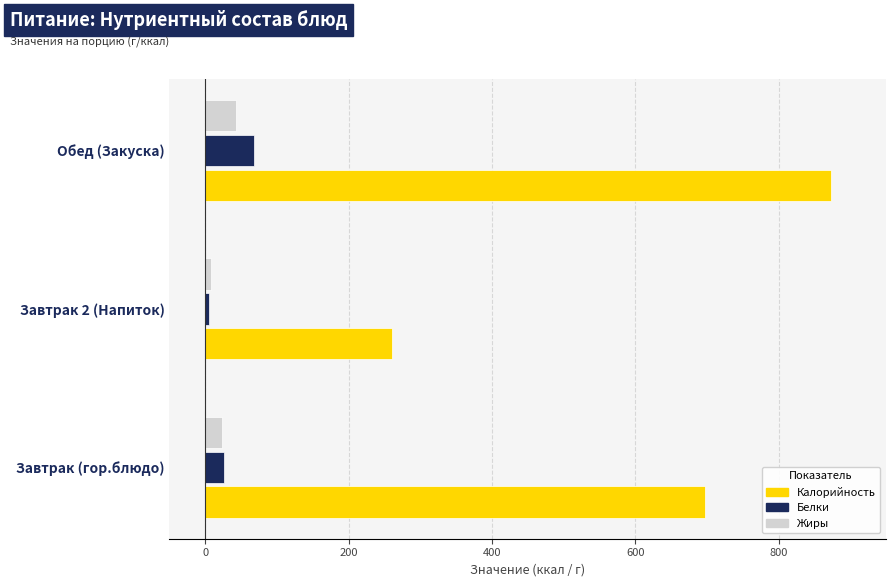

Where is Калорийность nearest to the value 567?

Завтрак (гор.блюдо)